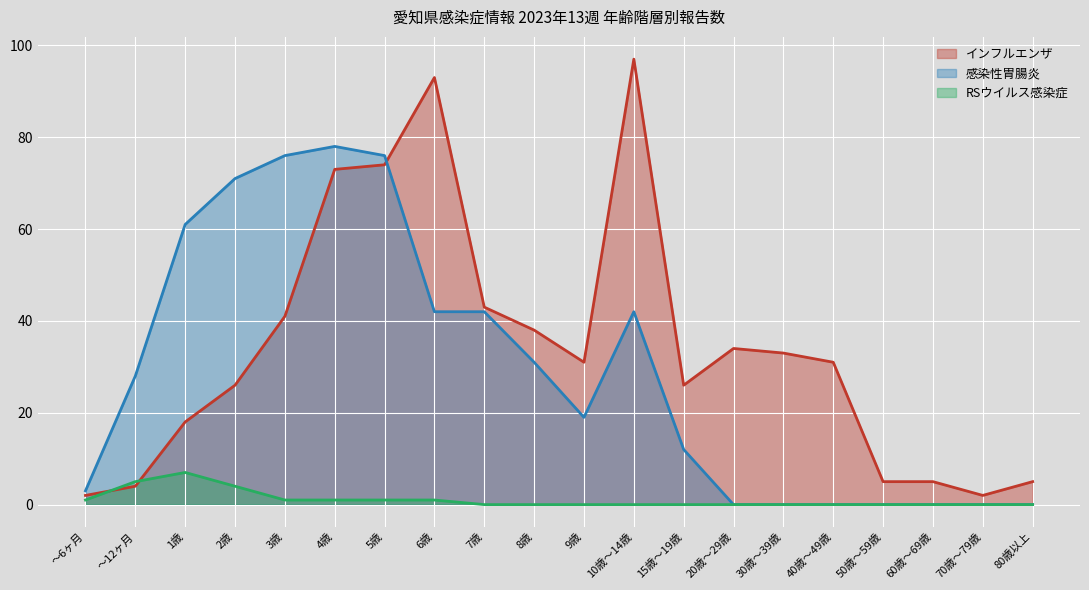

List the series in order of their peak value, highest first.

インフルエンザ, 感染性胃腸炎, RSウイルス感染症